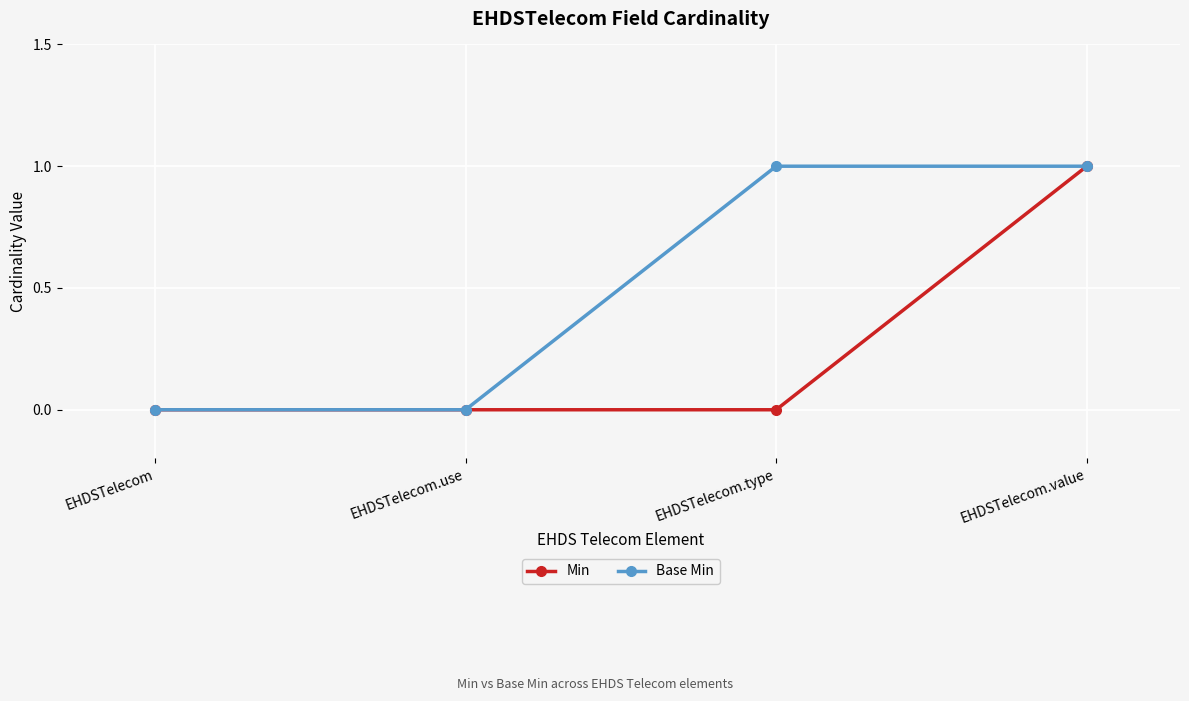

Which series has the largest total across all categories?

Base Min